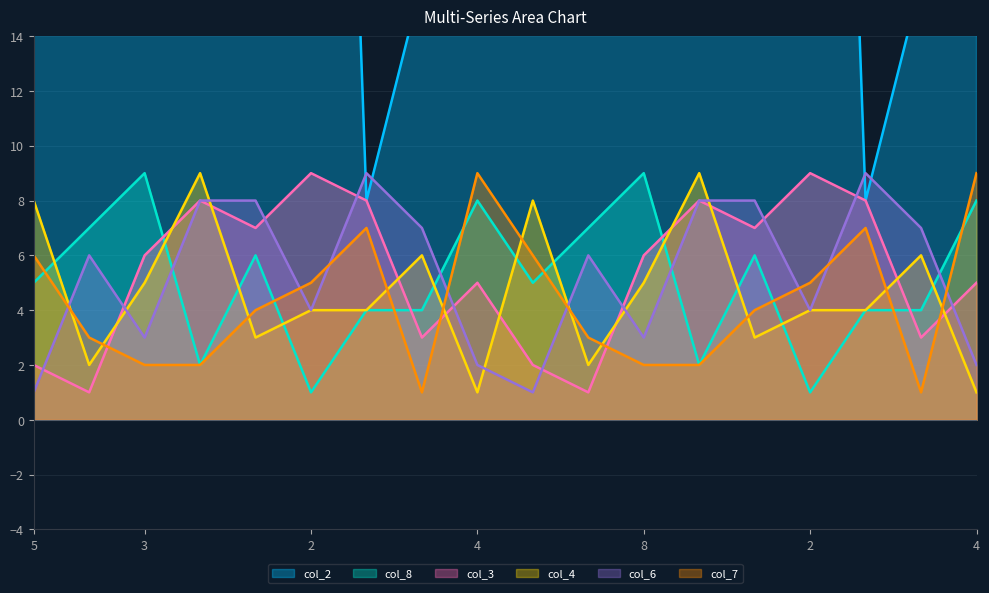

At which category is the sum across all series the highest?

5